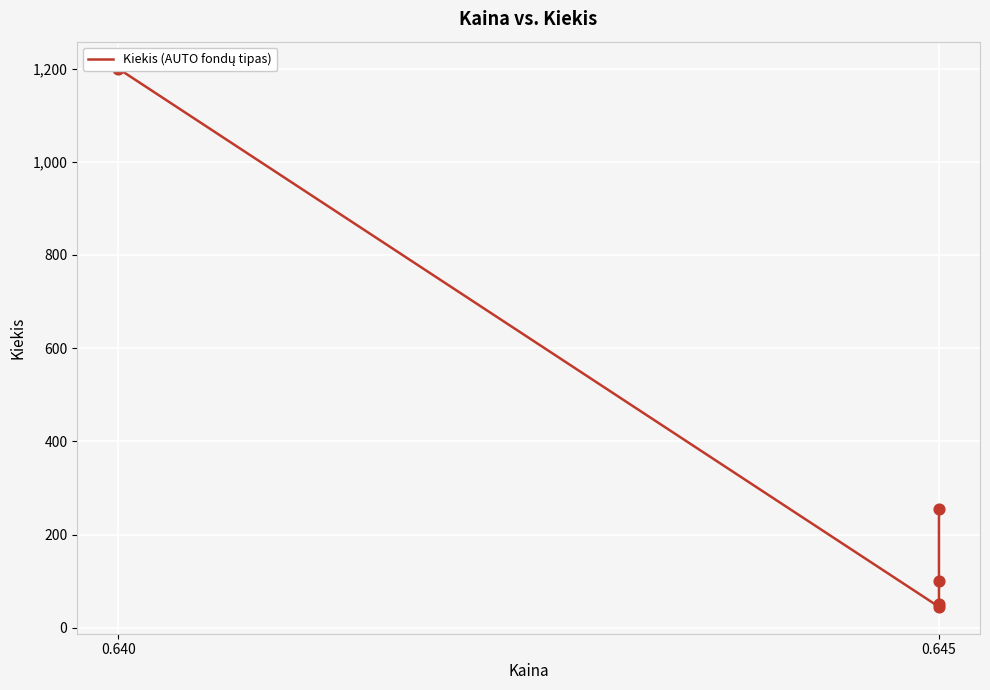

What is the change in value from 0.640 to 0.645?

-1150